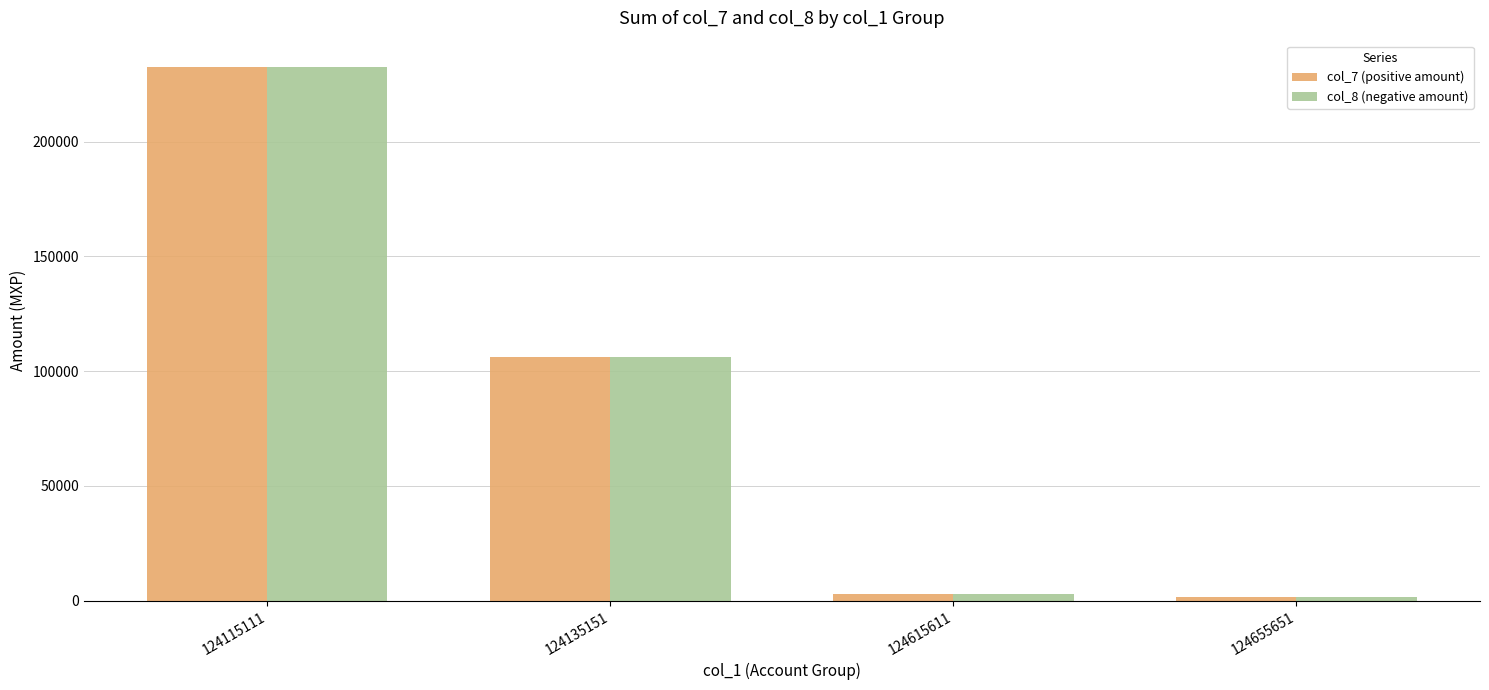

What is the greatest value displayed?

232456.8